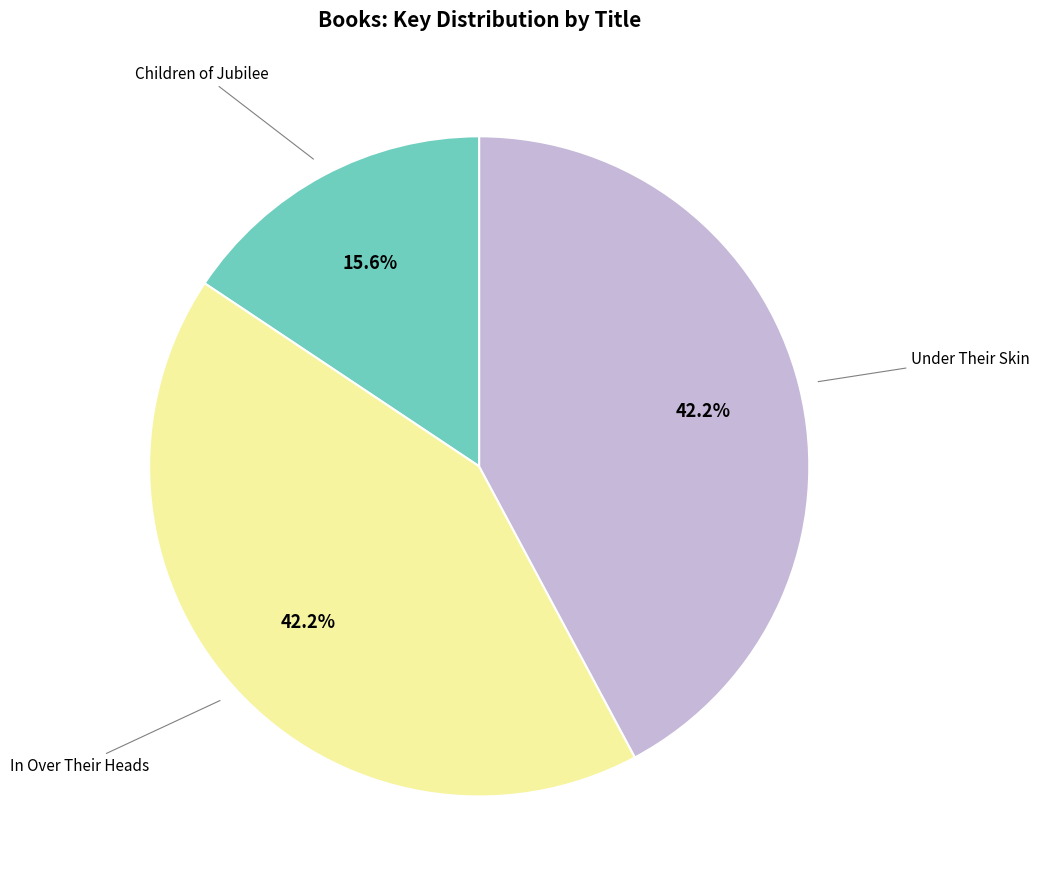

Is there any slice that represents more than half of the pie?

No